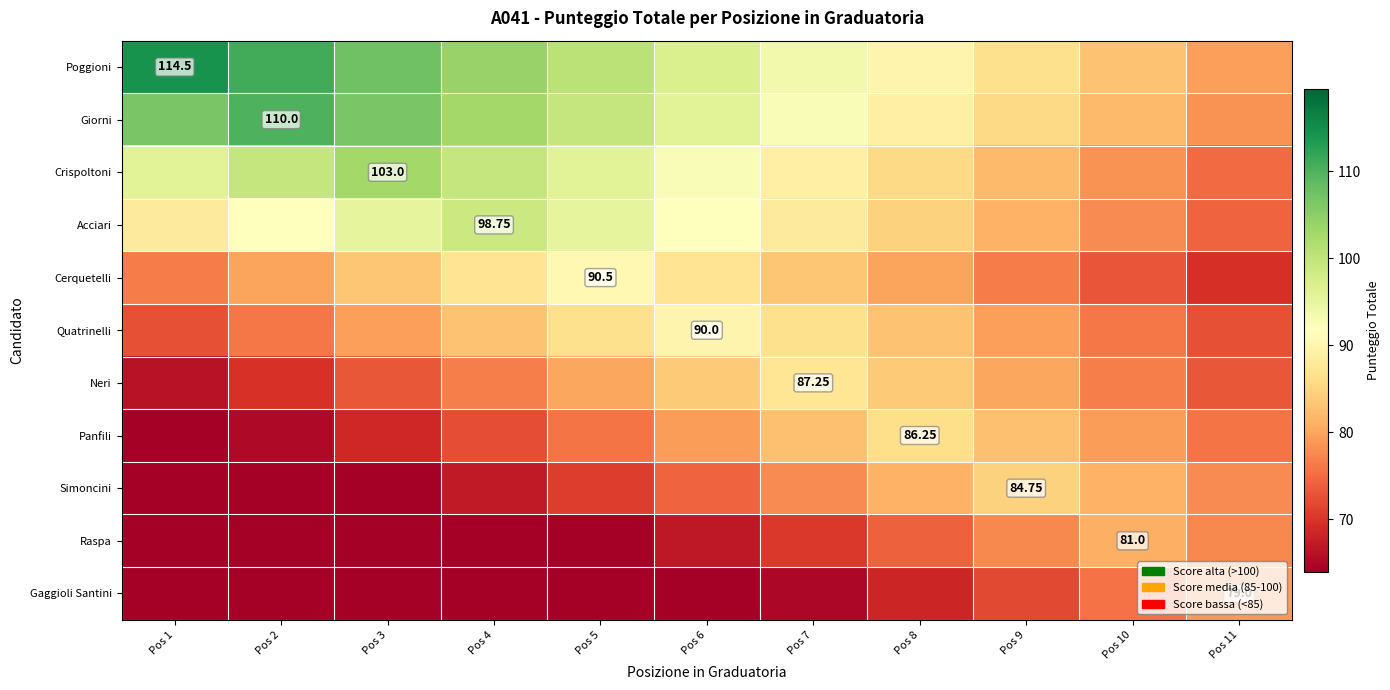

What is the total value across all series at Pos 1?

832.5